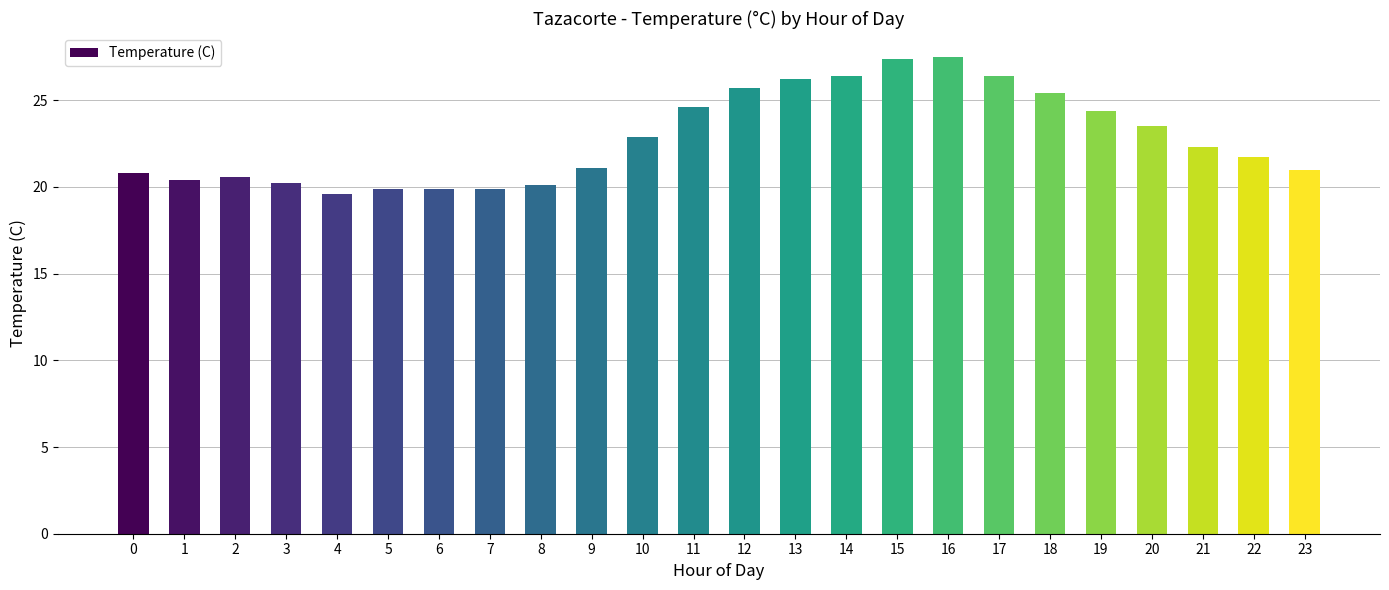

The value at 11 is 24.6. True or false?

True